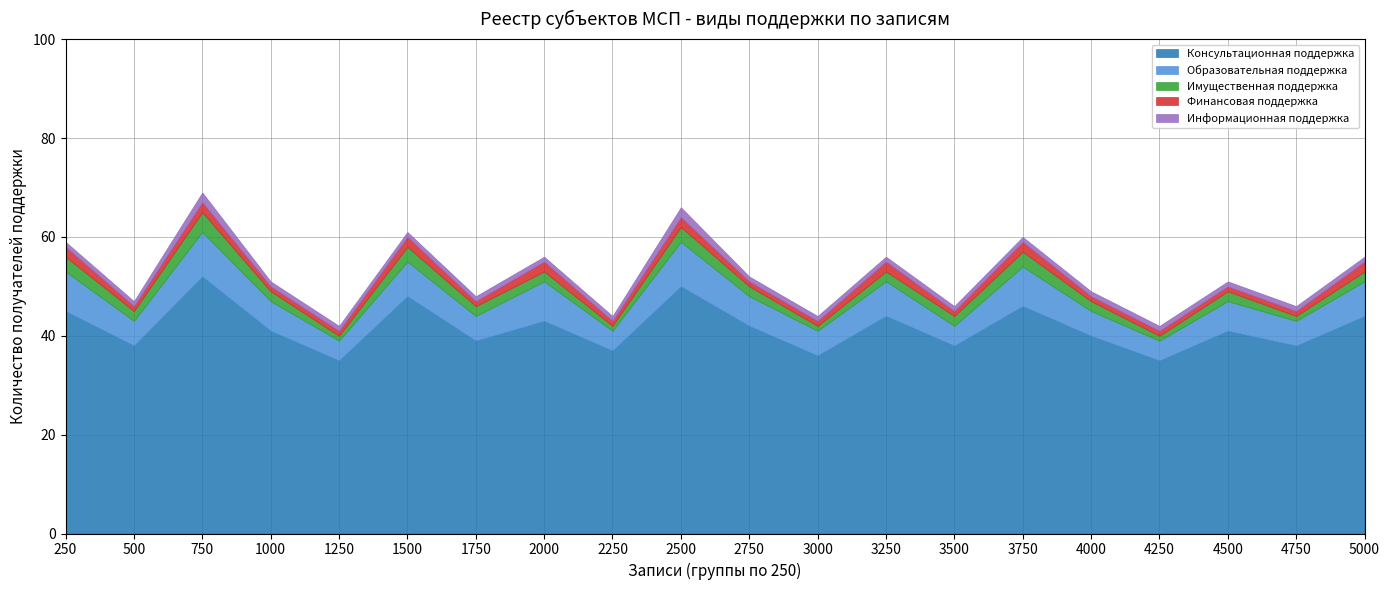

Which category has the highest value in the Консультационная поддержка series?

750